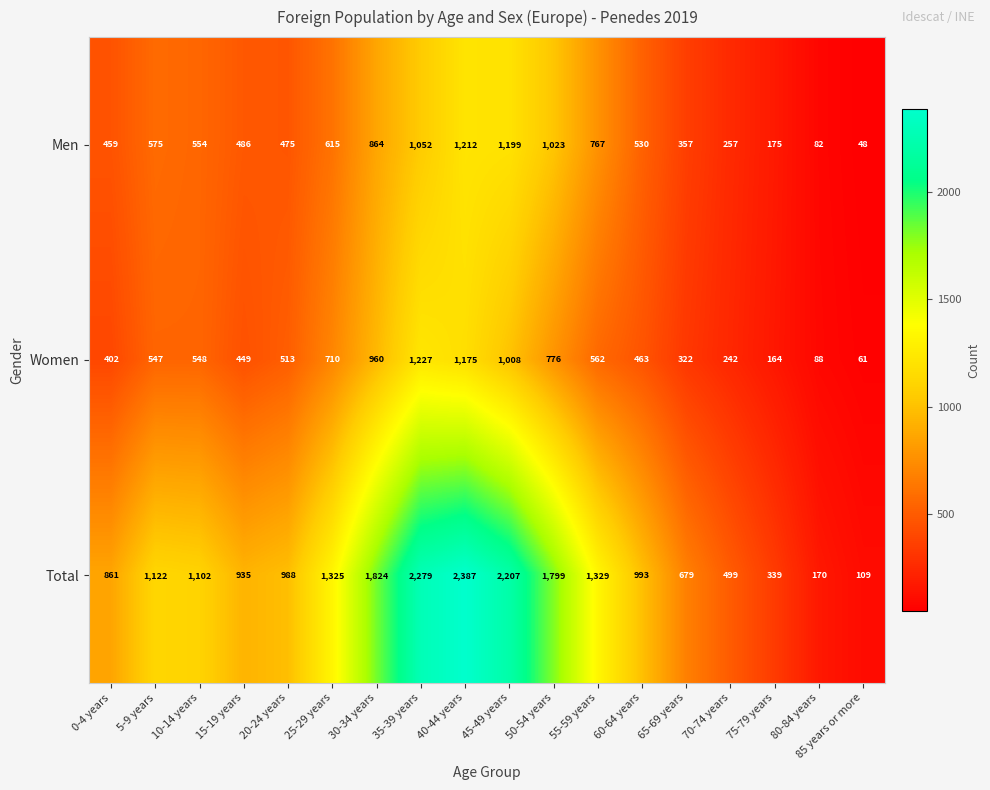

True or false: Women has a value of 474 at 65-69 years.

False